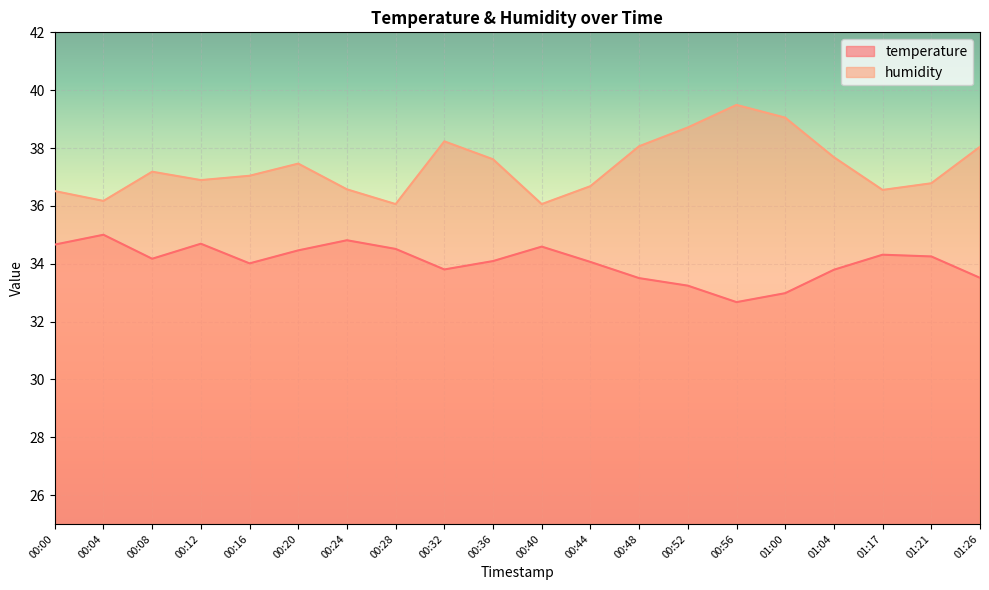

Reading right to left, list all the values displayed in this chart.

temperature: 01:26=33.5	01:21=34.2	01:17=34.3	01:04=33.8	01:00=33.0	00:56=32.7	00:52=33.2	00:48=33.5	00:44=34.1	00:40=34.6	00:36=34.1	00:32=33.8	00:28=34.5	00:24=34.8	00:20=34.5	00:16=34.0	00:12=34.7	00:08=34.2	00:04=35.0	00:00=34.7
humidity: 01:26=38.0	01:21=36.8	01:17=36.5	01:04=37.7	01:00=39.0	00:56=39.5	00:52=38.7	00:48=38.1	00:44=36.7	00:40=36.1	00:36=37.6	00:32=38.2	00:28=36.1	00:24=36.6	00:20=37.5	00:16=37.0	00:12=36.9	00:08=37.2	00:04=36.2	00:00=36.5